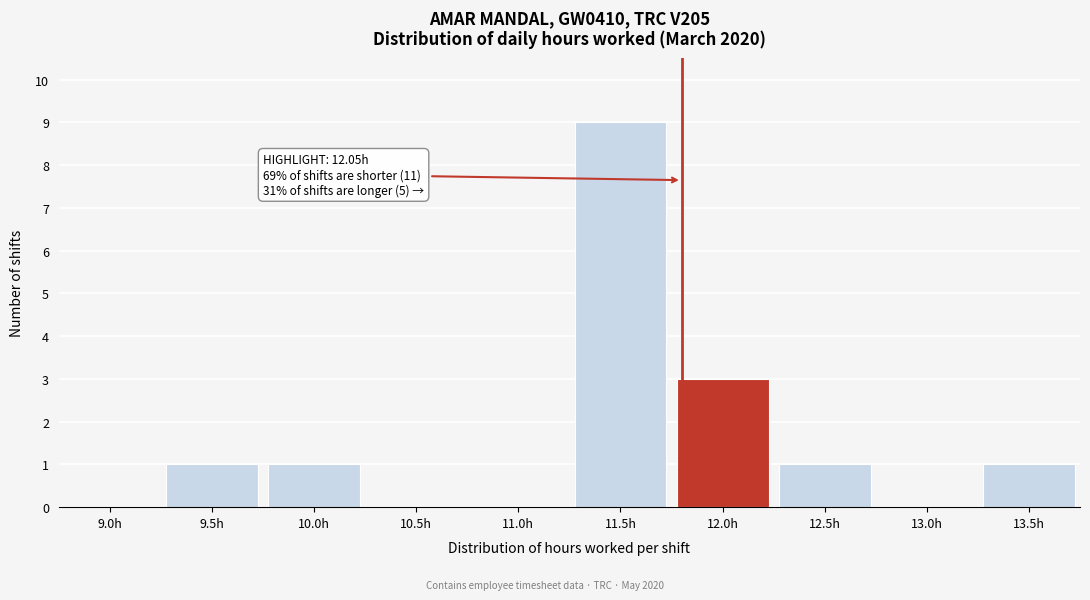

Reading left to right, what are all the values shown in this chart?

9.0h=0	9.5h=1	10.0h=1	10.5h=0	11.0h=0	11.5h=9	12.0h=3	12.5h=1	13.0h=0	13.5h=1